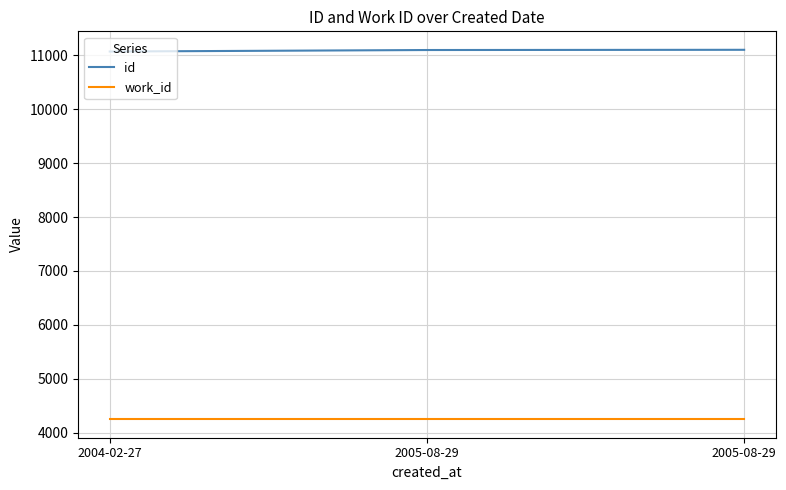

What is the lowest value of the id series?

11066